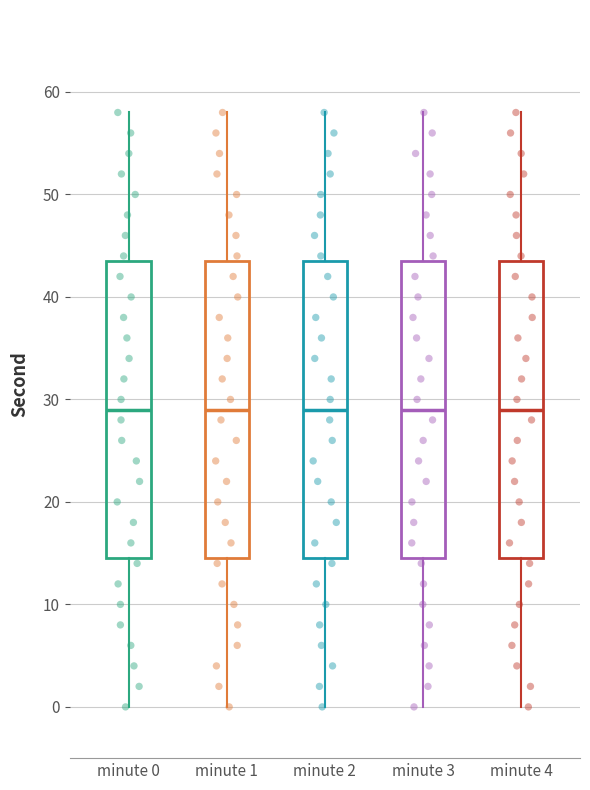

Reading left to right, transcribe this box plot: for each box, give where its median line is, the range the box spans, and where its two whiskers end, as read against the y-axis. The values are not printed on the chart, so give them approximately, as read against the axis.

minute 0: median 29, box 15 to 44, whiskers 0 to 58
minute 1: median 29, box 15 to 44, whiskers 0 to 58
minute 2: median 29, box 15 to 44, whiskers 0 to 58
minute 3: median 29, box 15 to 44, whiskers 0 to 58
minute 4: median 29, box 15 to 44, whiskers 0 to 58